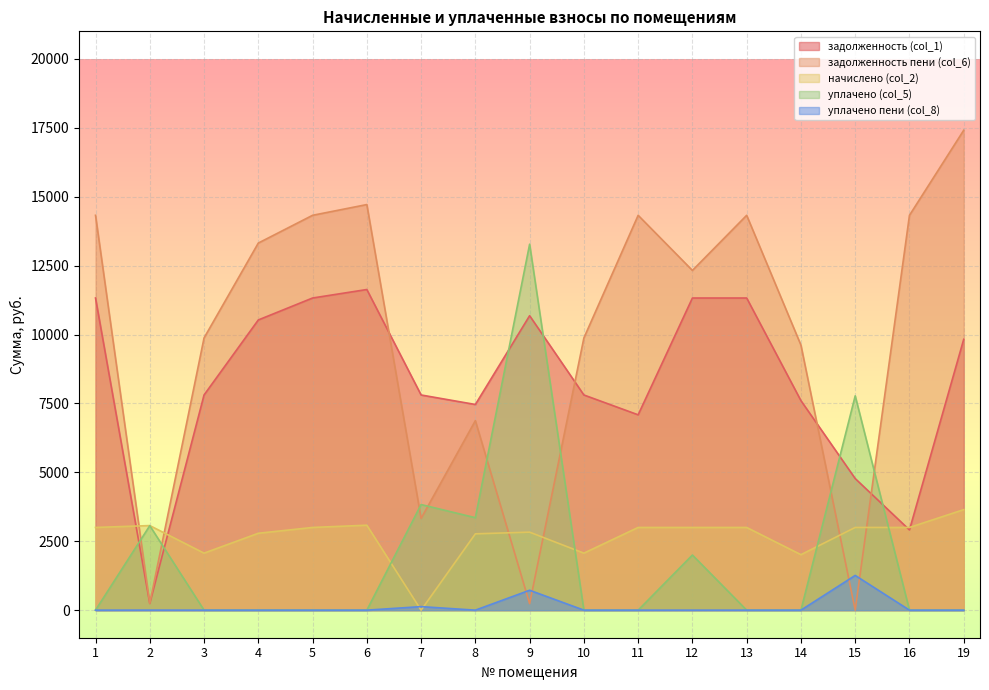

How many lines are shown in the chart?

5